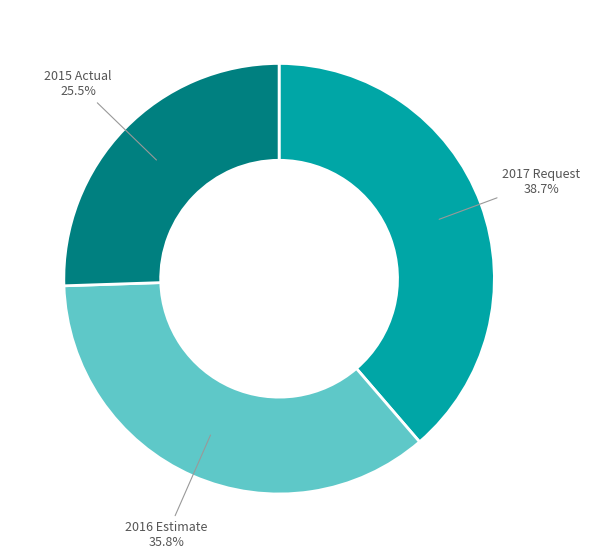

Is there any slice that represents more than half of the pie?

No